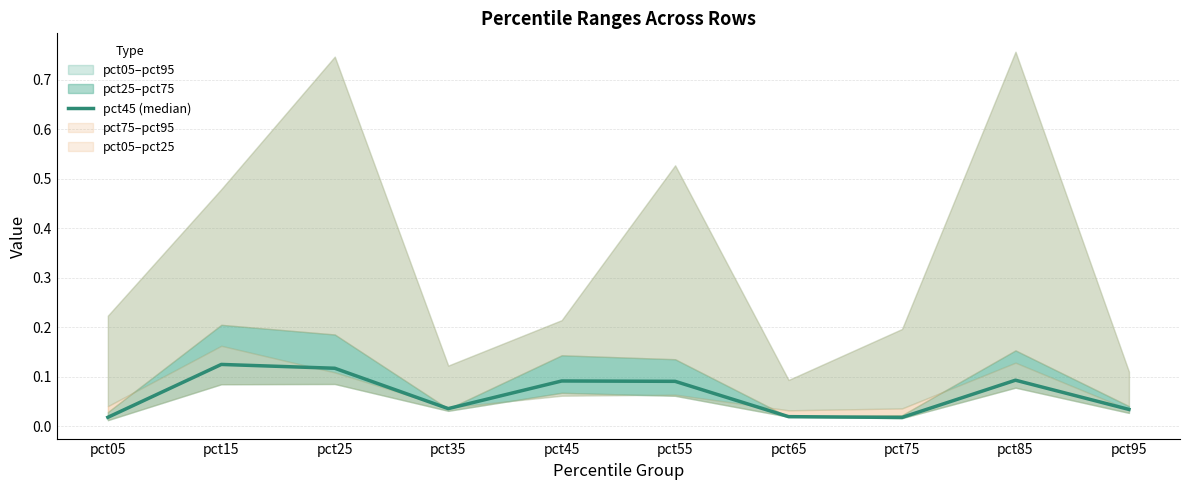

What value does the data have at pct15?

0.1